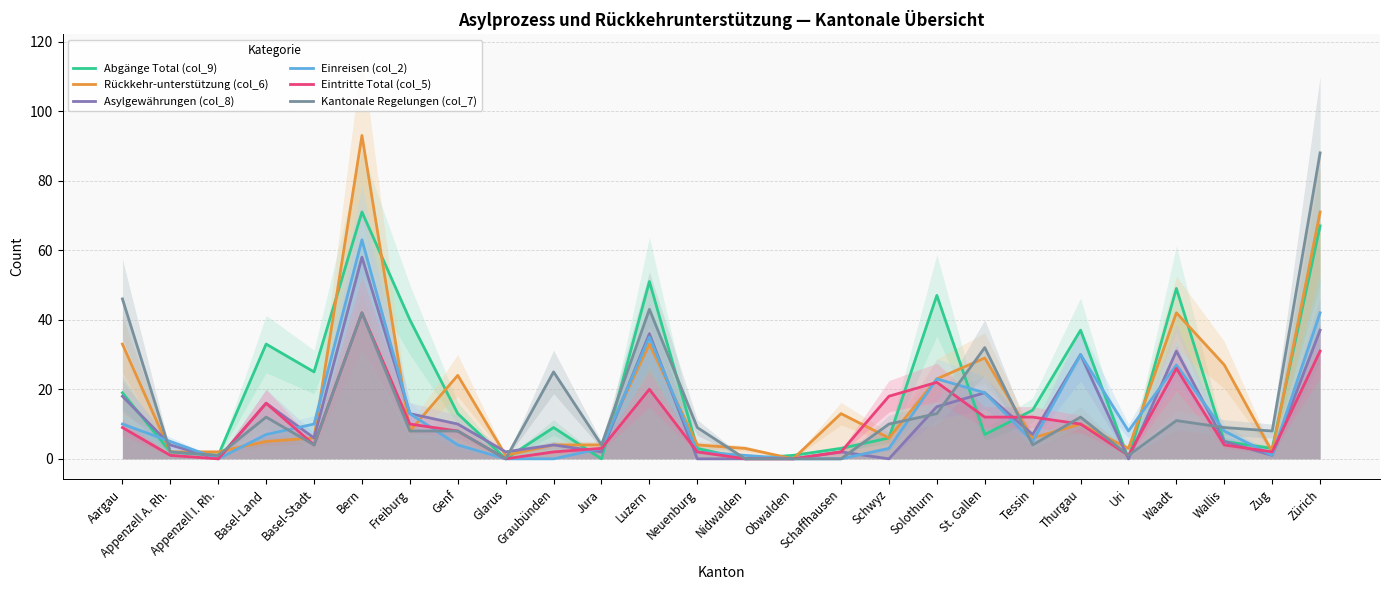

What is the difference between the second highest and minimum values in the Eintritte Total (col_5) series?

31